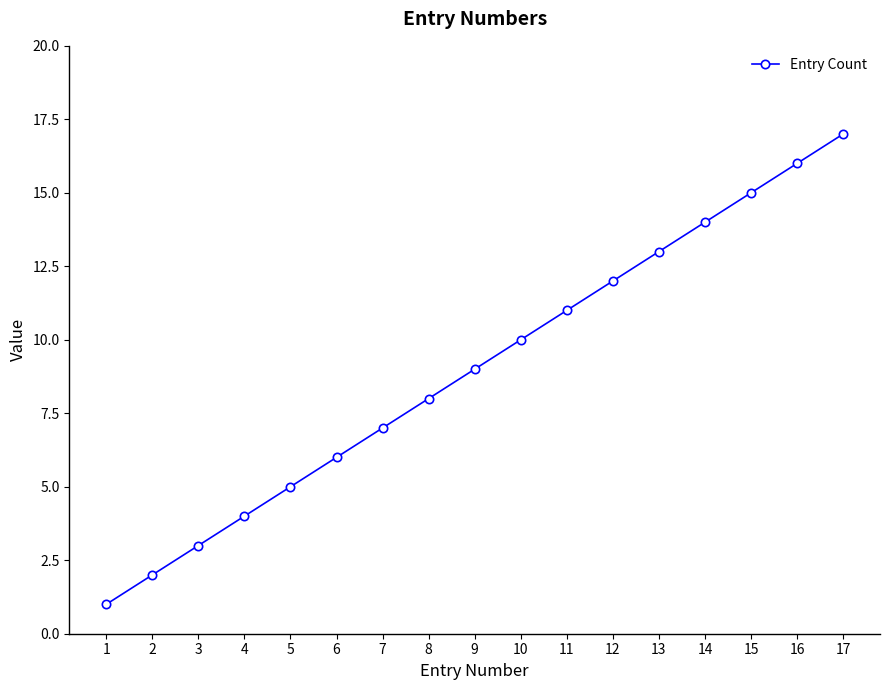

The value at 14 is 22. True or false?

False